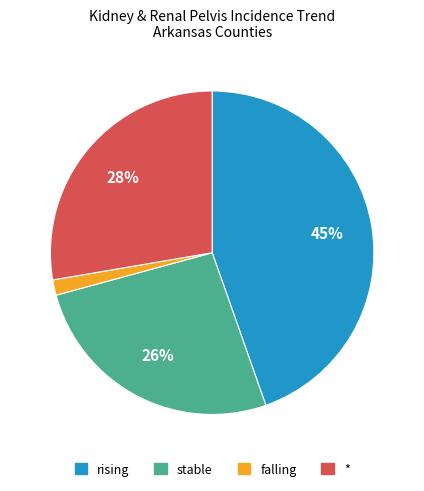

Between * and stable, which is larger?

*